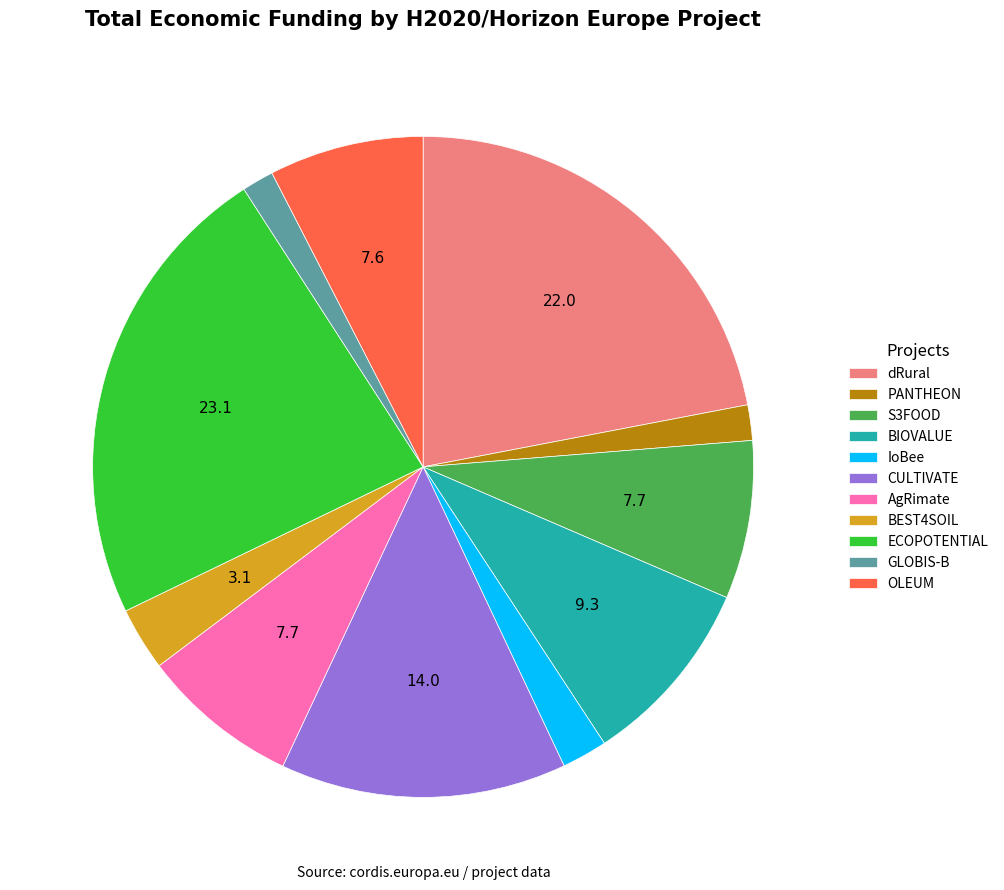

Which category has the biggest portion of the pie?

ECOPOTENTIAL